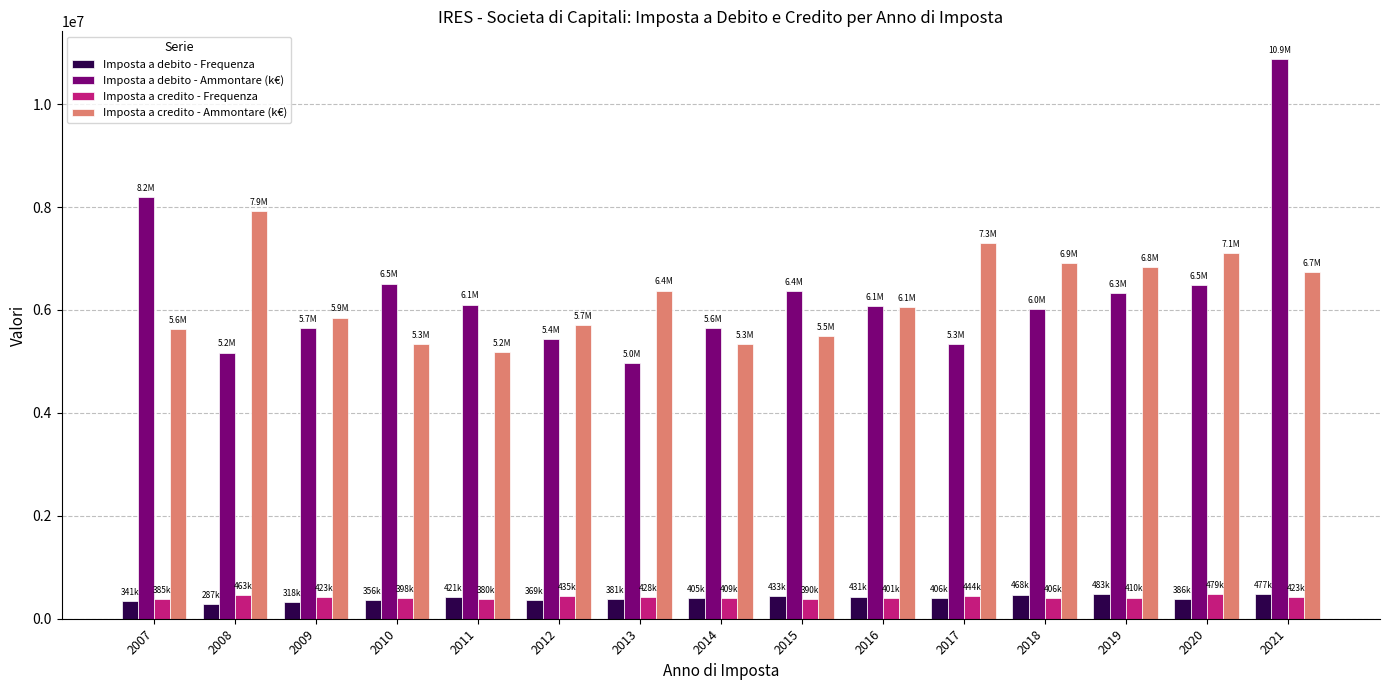

What is the total value across all series at 2012?

11942758